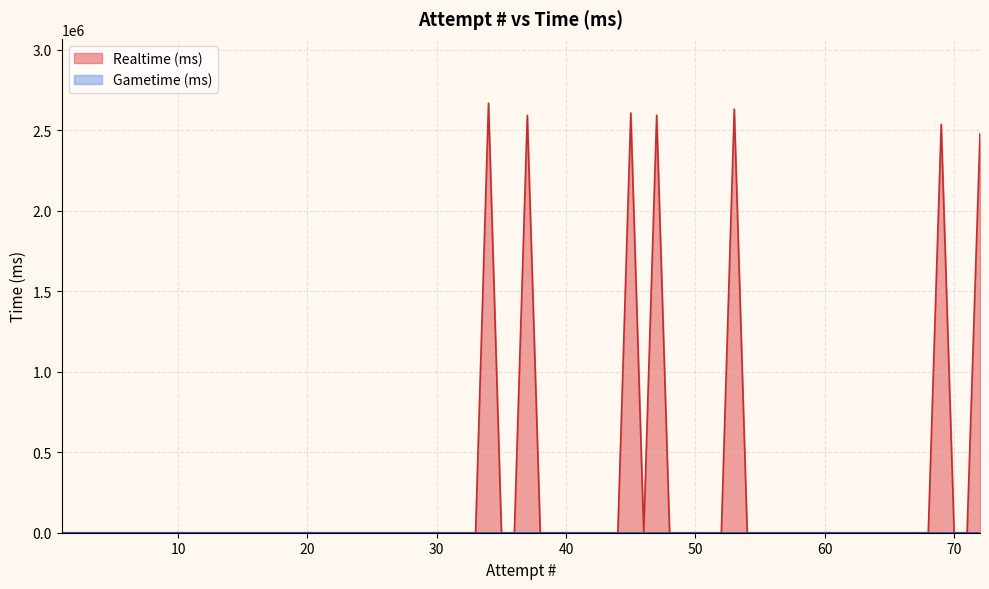

Which series has the largest range (max minus min)?

Realtime (ms)